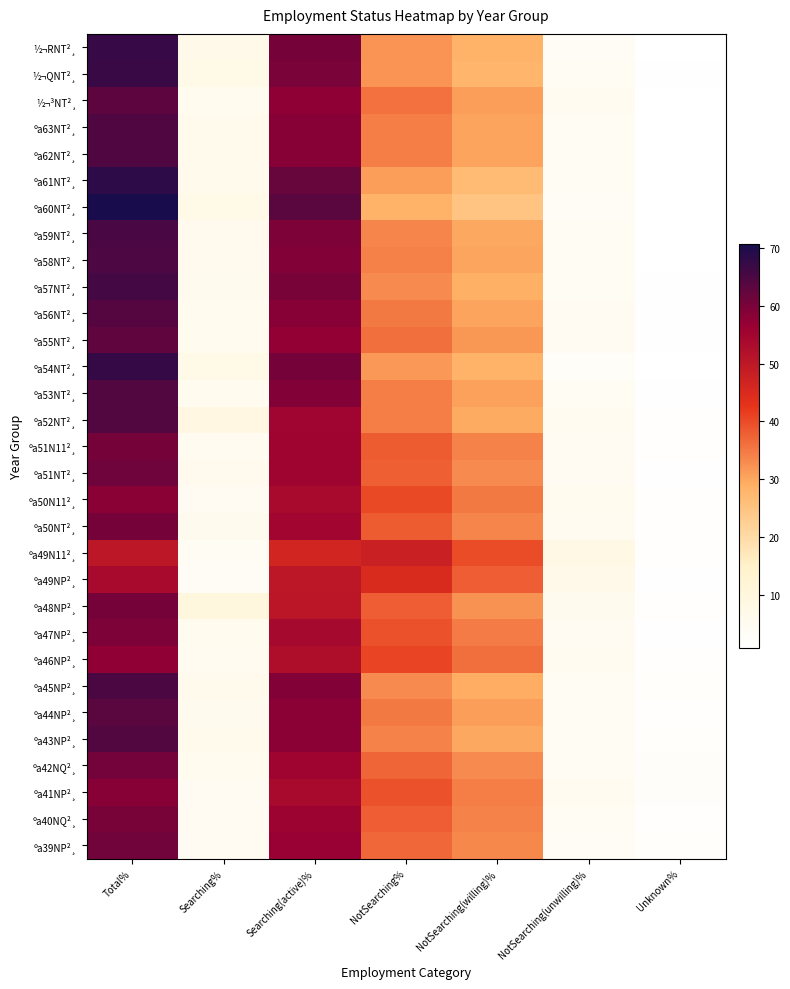

Reading left to right, list all the values displayed in this chart.

½¬RNT²¸: Total%=67.1	Searching%=6.7	Searching(active)%=60.4	NotSearching%=32.1	NotSearching(willing)%=28.4	NotSearching(unwilling)%=3.7	Unknown%=0.8
½¬QNT²¸: Total%=66.8	Searching%=7.1	Searching(active)%=59.7	NotSearching%=32.1	NotSearching(willing)%=27.8	NotSearching(unwilling)%=4.3	Unknown%=1.1
½¬³NT²¸: Total%=63.1	Searching%=5.4	Searching(active)%=57.7	NotSearching%=35.9	NotSearching(willing)%=30.8	NotSearching(unwilling)%=5.1	Unknown%=1.0
ºa63NT²¸: Total%=64.6	Searching%=6.2	Searching(active)%=58.4	NotSearching%=34.5	NotSearching(willing)%=30.4	NotSearching(unwilling)%=4.1	Unknown%=0.9
ºa62NT²¸: Total%=64.6	Searching%=6.0	Searching(active)%=58.6	NotSearching%=34.5	NotSearching(willing)%=30.5	NotSearching(unwilling)%=4.1	Unknown%=0.9
ºa61NT²¸: Total%=68.2	Searching%=6.2	Searching(active)%=62.0	NotSearching%=30.9	NotSearching(willing)%=26.9	NotSearching(unwilling)%=4.0	Unknown%=0.9
ºa60NT²¸: Total%=70.6	Searching%=7.3	Searching(active)%=63.3	NotSearching%=28.6	NotSearching(willing)%=25.0	NotSearching(unwilling)%=3.6	Unknown%=0.9
ºa59NT²¸: Total%=65.4	Searching%=5.8	Searching(active)%=59.6	NotSearching%=33.7	NotSearching(willing)%=29.8	NotSearching(unwilling)%=3.9	Unknown%=0.9
ºa58NT²¸: Total%=64.8	Searching%=5.8	Searching(active)%=59.0	NotSearching%=34.2	NotSearching(willing)%=30.2	NotSearching(unwilling)%=4.0	Unknown%=0.9
ºa57NT²¸: Total%=65.8	Searching%=5.7	Searching(active)%=60.1	NotSearching%=33.0	NotSearching(willing)%=29.0	NotSearching(unwilling)%=4.0	Unknown%=1.2
ºa56NT²¸: Total%=63.9	Searching%=5.4	Searching(active)%=58.5	NotSearching%=35.0	NotSearching(willing)%=30.5	NotSearching(unwilling)%=4.5	Unknown%=1.1
ºa55NT²¸: Total%=62.6	Searching%=5.4	Searching(active)%=57.2	NotSearching%=36.2	NotSearching(willing)%=31.7	NotSearching(unwilling)%=4.5	Unknown%=1.1
ºa54NT²¸: Total%=67.5	Searching%=7.1	Searching(active)%=60.4	NotSearching%=31.6	NotSearching(willing)%=28.5	NotSearching(unwilling)%=3.1	Unknown%=0.9
ºa53NT²¸: Total%=64.3	Searching%=5.4	Searching(active)%=58.9	NotSearching%=34.4	NotSearching(willing)%=30.6	NotSearching(unwilling)%=3.8	Unknown%=1.3
ºa52NT²¸: Total%=64.2	Searching%=9.1	Searching(active)%=55.1	NotSearching%=34.4	NotSearching(willing)%=29.7	NotSearching(unwilling)%=4.7	Unknown%=1.4
ºa51N11²¸: Total%=60.3	Searching%=4.7	Searching(active)%=55.6	NotSearching%=38.4	NotSearching(willing)%=33.9	NotSearching(unwilling)%=4.5	Unknown%=1.4
ºa51NT²¸: Total%=61.2	Searching%=5.8	Searching(active)%=55.4	NotSearching%=37.8	NotSearching(willing)%=33.2	NotSearching(unwilling)%=4.6	Unknown%=1.1
ºa50N11²¸: Total%=58.3	Searching%=4.4	Searching(active)%=53.9	NotSearching%=40.3	NotSearching(willing)%=35.1	NotSearching(unwilling)%=5.2	Unknown%=1.4
ºa50NT²¸: Total%=60.3	Searching%=5.5	Searching(active)%=54.8	NotSearching%=38.3	NotSearching(willing)%=33.6	NotSearching(unwilling)%=4.7	Unknown%=1.4
ºa49N11²¸: Total%=50.4	Searching%=3.8	Searching(active)%=46.6	NotSearching%=47.9	NotSearching(willing)%=39.9	NotSearching(unwilling)%=8.0	Unknown%=1.6
ºa49NP²¸: Total%=53.9	Searching%=3.5	Searching(active)%=50.4	NotSearching%=44.7	NotSearching(willing)%=38.0	NotSearching(unwilling)%=6.7	Unknown%=1.3
ºa48NP²¸: Total%=60.5	Searching%=10.0	Searching(active)%=50.5	NotSearching%=37.9	NotSearching(willing)%=32.4	NotSearching(unwilling)%=5.5	Unknown%=1.6
ºa47NP²¸: Total%=59.5	Searching%=5.4	Searching(active)%=54.1	NotSearching%=39.3	NotSearching(willing)%=34.8	NotSearching(unwilling)%=4.5	Unknown%=1.2
ºa46NP²¸: Total%=57.4	Searching%=4.8	Searching(active)%=52.6	NotSearching%=40.8	NotSearching(willing)%=36.0	NotSearching(unwilling)%=4.8	Unknown%=1.8
ºa45NP²¸: Total%=64.9	Searching%=6.0	Searching(active)%=58.9	NotSearching%=33.2	NotSearching(willing)%=29.4	NotSearching(unwilling)%=3.8	Unknown%=2.0
ºa44NP²¸: Total%=63.5	Searching%=5.7	Searching(active)%=57.8	NotSearching%=35.0	NotSearching(willing)%=31.0	NotSearching(unwilling)%=4.0	Unknown%=1.5
ºa43NP²¸: Total%=64.1	Searching%=6.2	Searching(active)%=57.9	NotSearching%=33.8	NotSearching(willing)%=29.8	NotSearching(unwilling)%=4.0	Unknown%=2.0
ºa42NQ²¸: Total%=60.6	Searching%=5.2	Searching(active)%=55.4	NotSearching%=37.3	NotSearching(willing)%=33.1	NotSearching(unwilling)%=4.2	Unknown%=2.2
ºa41NP²¸: Total%=58.4	Searching%=4.5	Searching(active)%=53.9	NotSearching%=39.3	NotSearching(willing)%=34.4	NotSearching(unwilling)%=4.9	Unknown%=2.3
ºa40NQ²¸: Total%=60.2	Searching%=4.5	Searching(active)%=55.7	NotSearching%=38.0	NotSearching(willing)%=33.8	NotSearching(unwilling)%=4.2	Unknown%=1.8
ºa39NP²¸: Total%=61.0	Searching%=4.4	Searching(active)%=56.6	NotSearching%=36.9	NotSearching(willing)%=33.5	NotSearching(unwilling)%=3.4	Unknown%=1.9